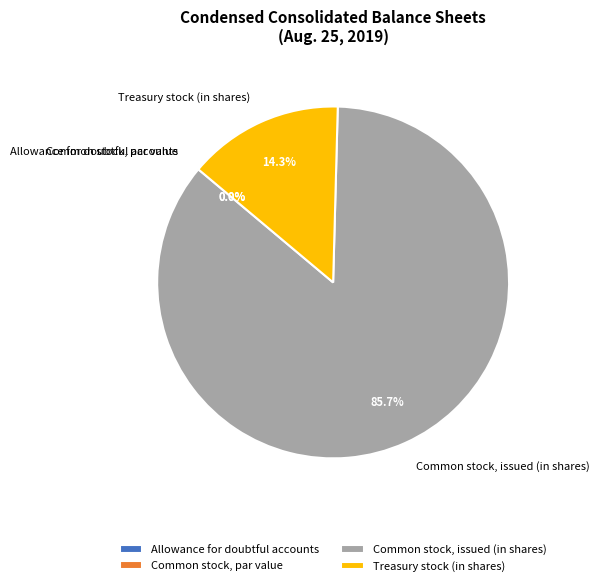

Does any single category account for the majority?

Yes